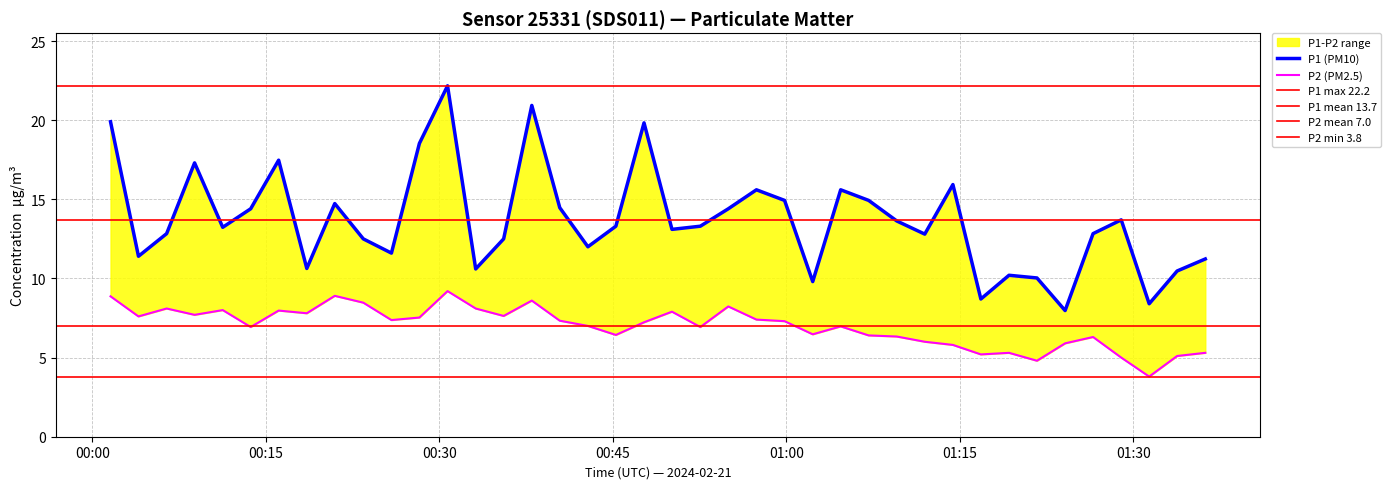

Does the chart display data point markers on the line(s)?

No